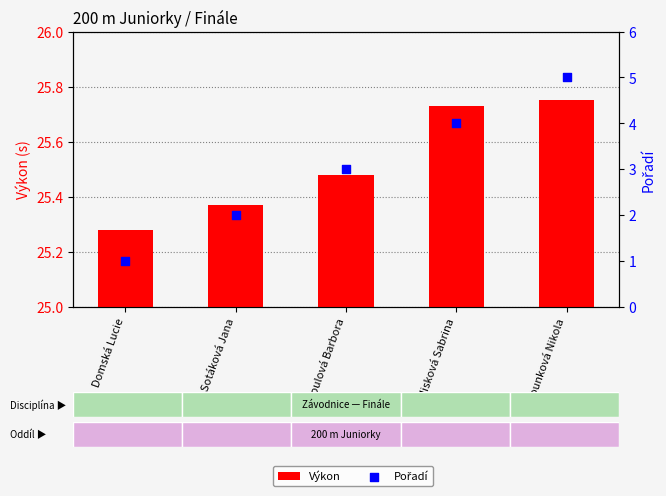

Which series contains the lowest Y value?

Pořadí